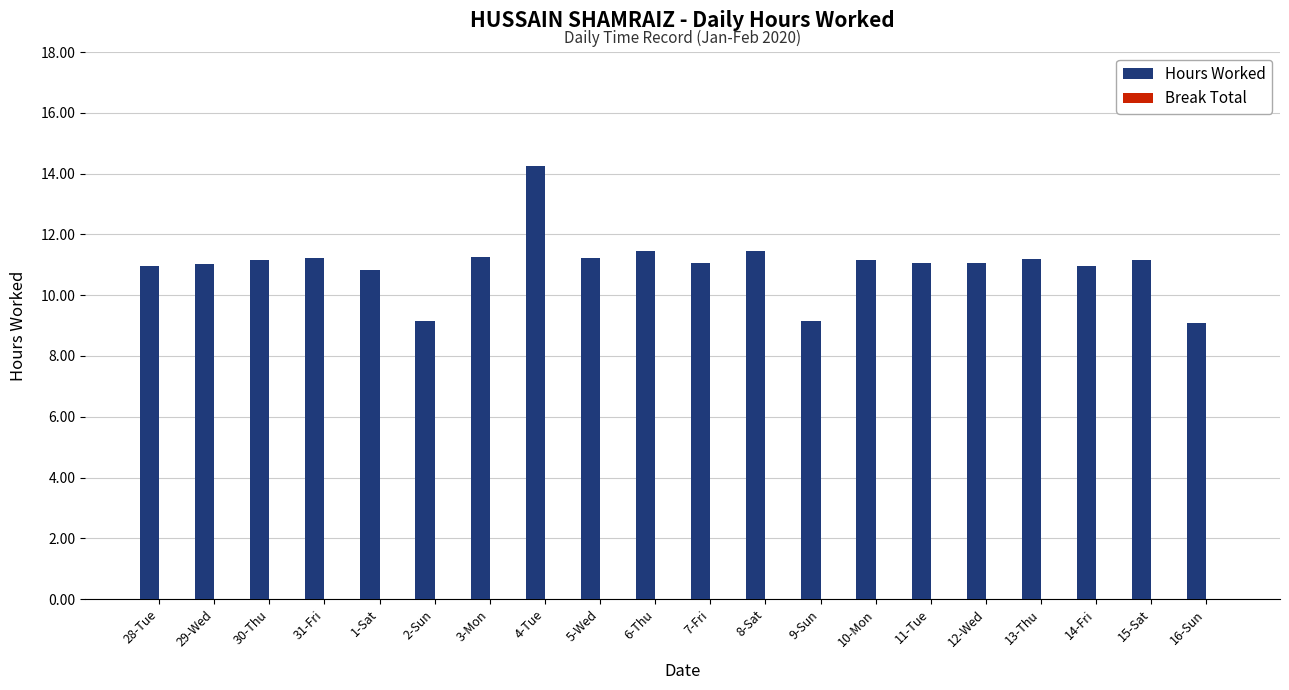

The chart shows a value of 19.2 at 1-Sat. True or false?

False